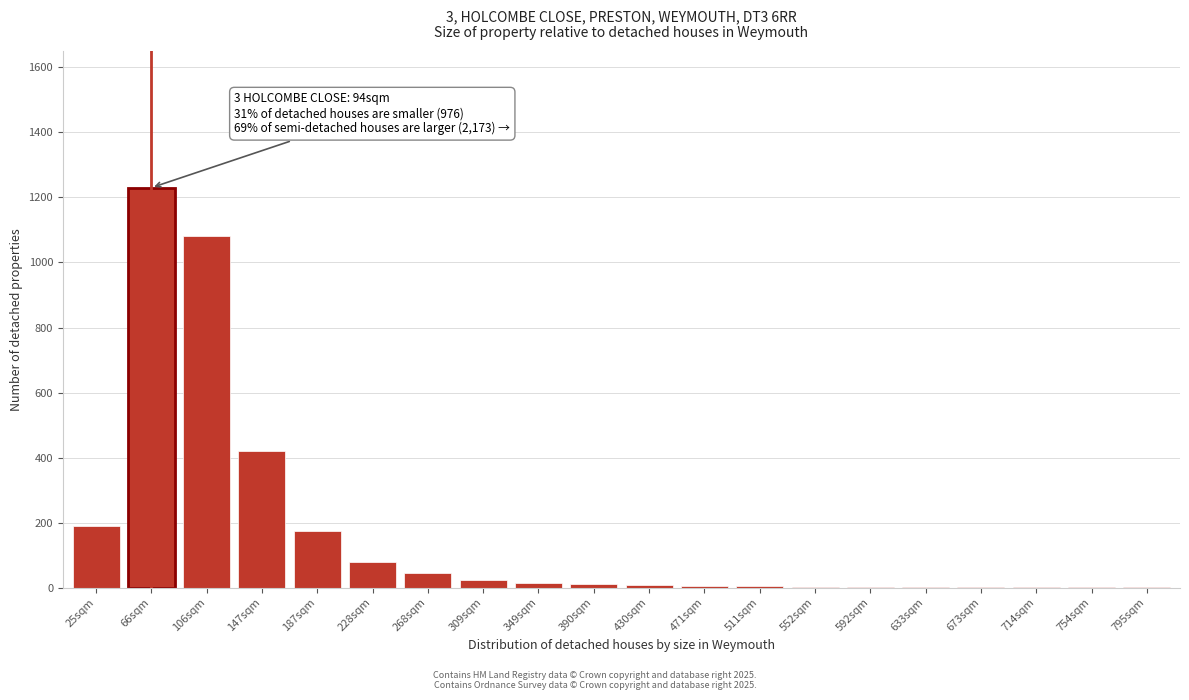

What is the sum of all values?

3297